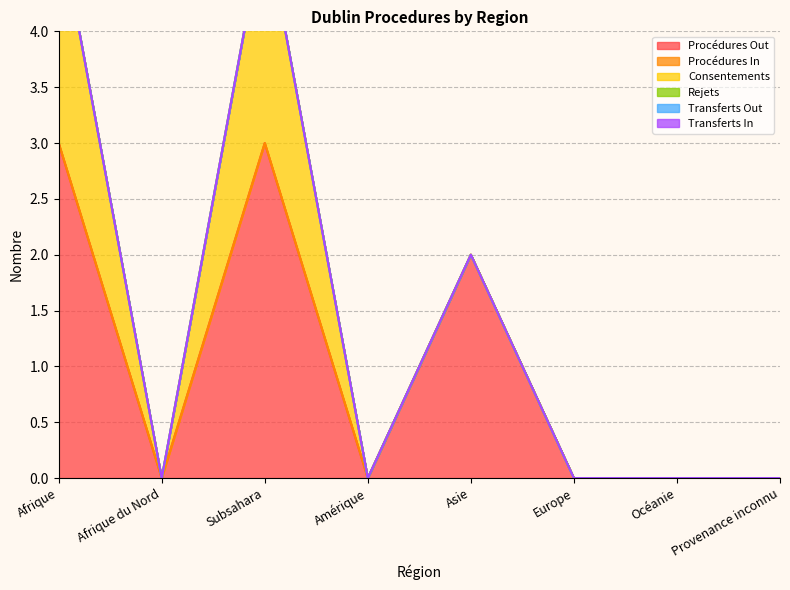

How many lines are shown in the chart?

6